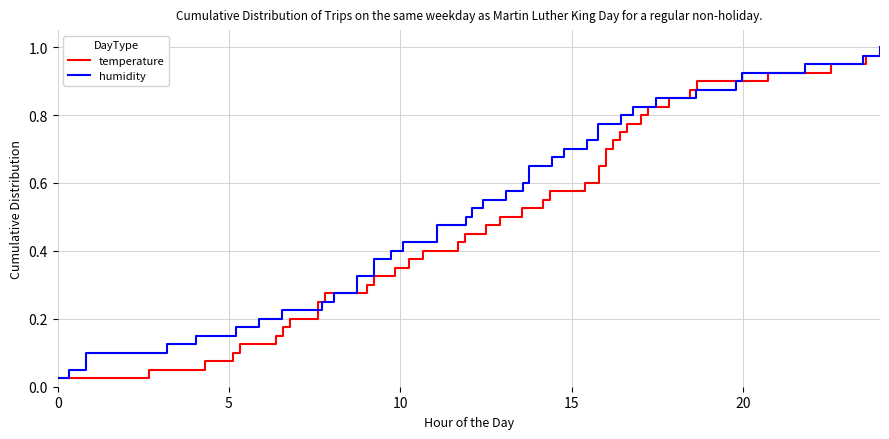

What is the value of the humidity point at the 6th from the left?

0.1